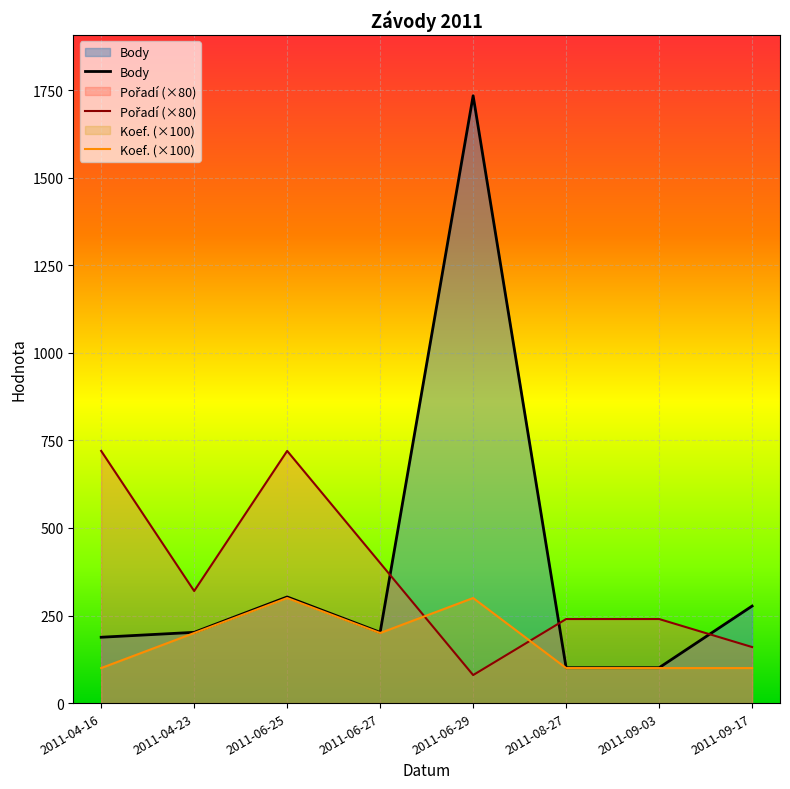

How many values in the Body series exceed 202?

3